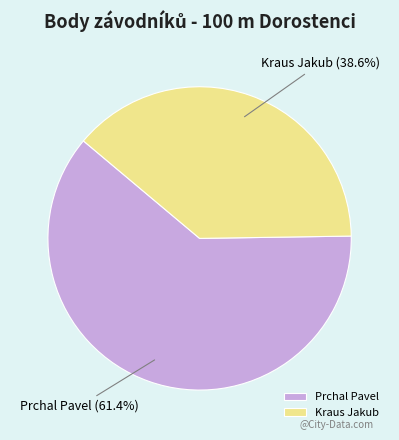

Which has a higher value, Prchal Pavel or Kraus Jakub?

Prchal Pavel